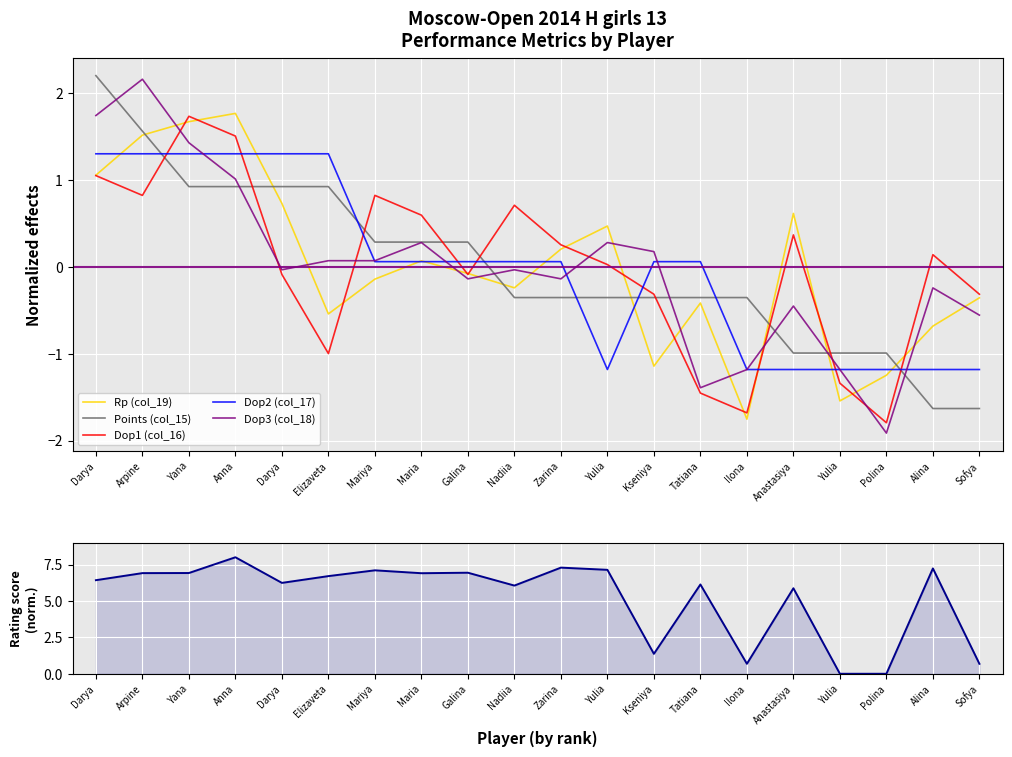

What is the label of the 2nd point from the right?

Alina